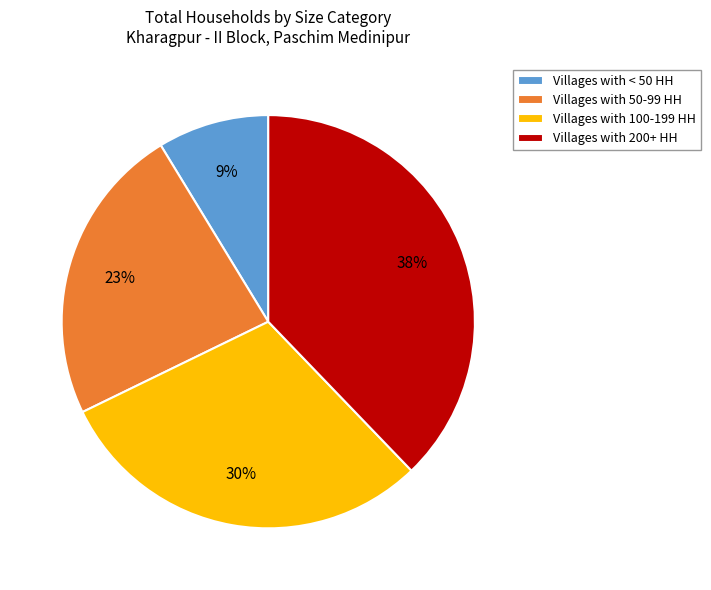

Which has a higher value, Villages with 100-199 HH or Villages with < 50 HH?

Villages with 100-199 HH